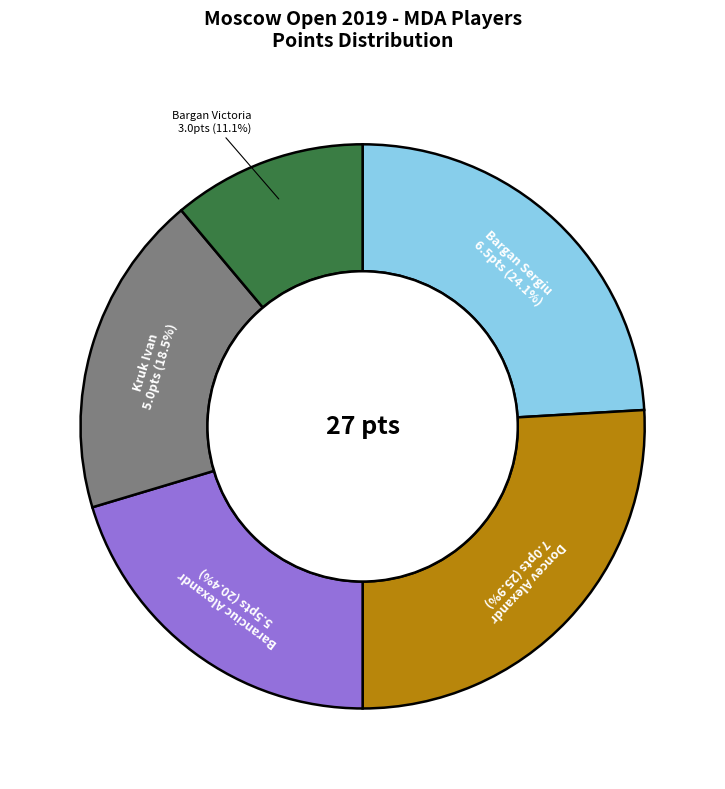

Is there a majority slice in this chart?

No